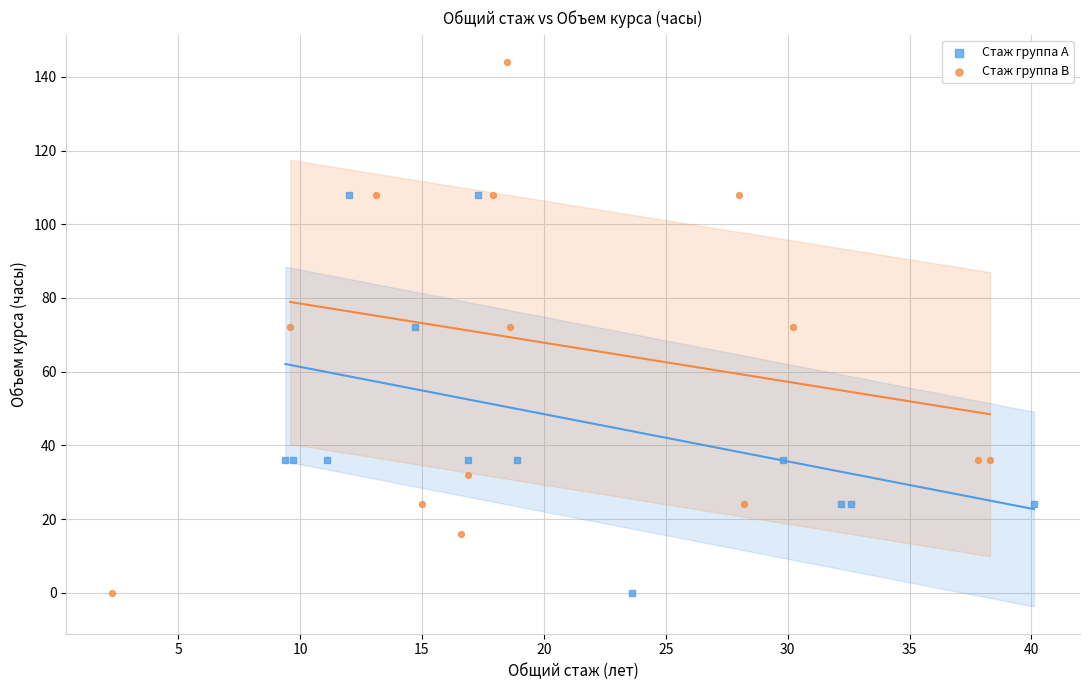

Which series has the widest spread of Y values?

Стаж группа B